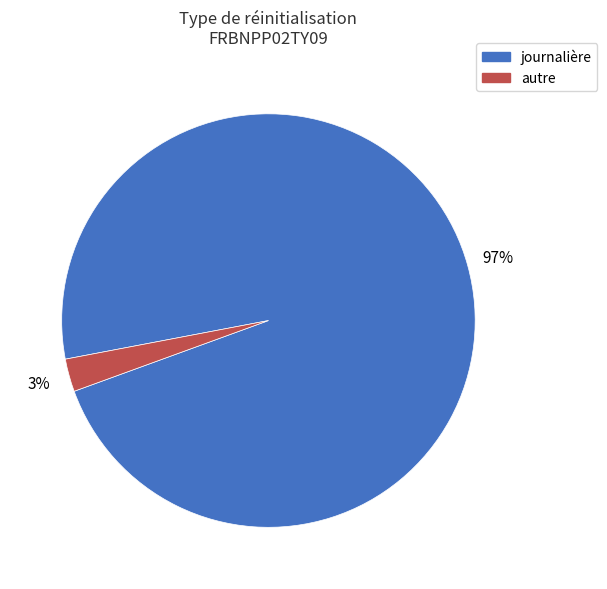

Which category has the smallest portion of the pie?

autre